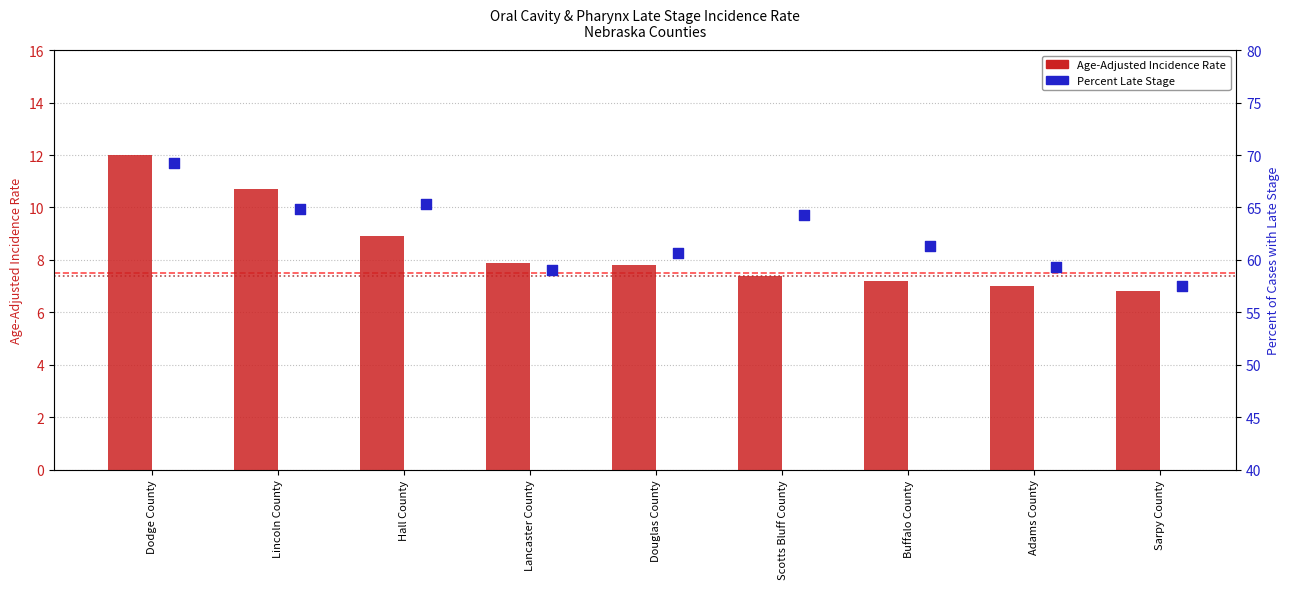

Which series has the largest total across all categories?

Percent Late Stage